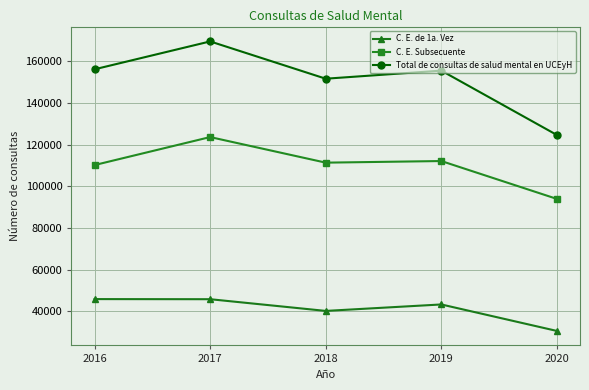

True or false: C. E. Subsecuente has more than 0 interior local peaks.

True